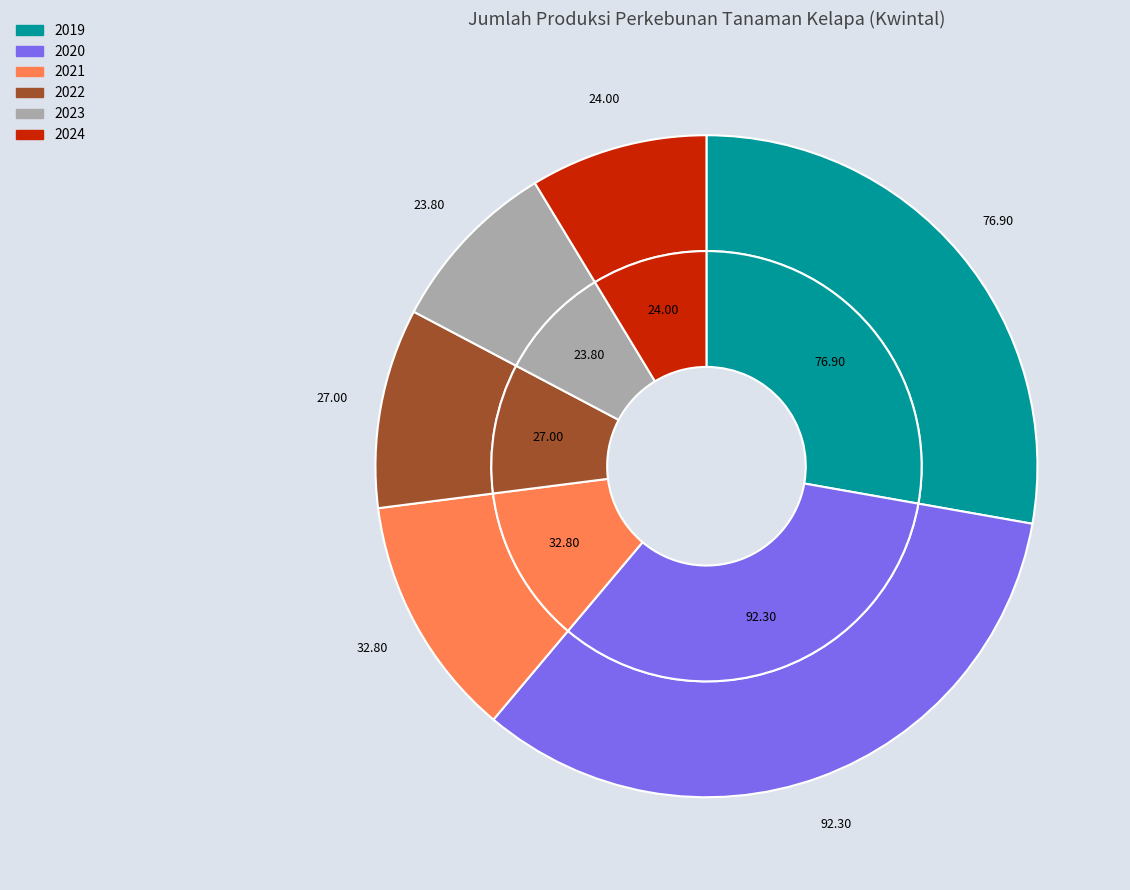

What percentage do 2019 and 2023 together represent?

36.4%